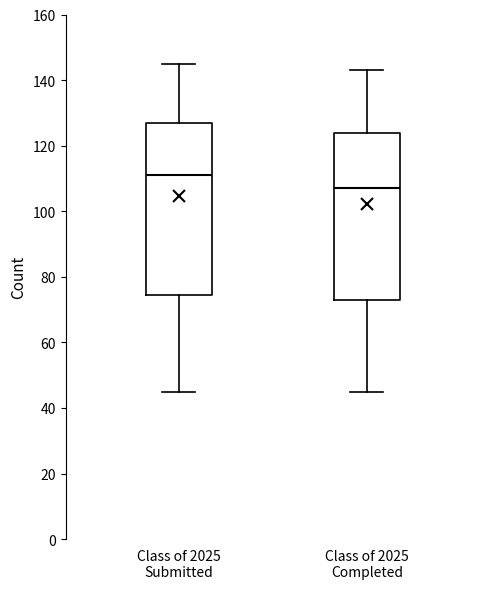

Reading left to right, read every box against the y-axis: the position of its median line, the range the box covers, and the ends of its whiskers. The values are not printed on the chart, so give them approximately, as read against the axis.

Class of 2025 Submitted: median 112, box 74 to 128, whiskers 46 to 146
Class of 2025 Completed: median 108, box 74 to 124, whiskers 46 to 144